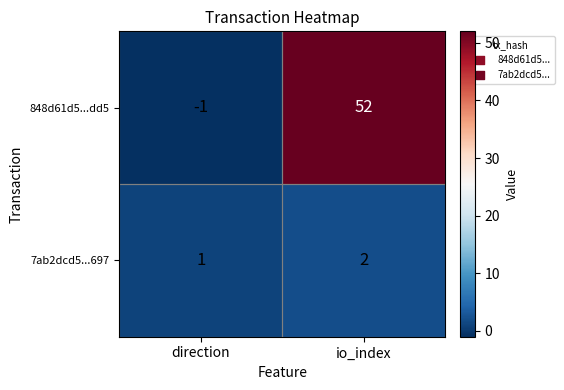

Count the number of categories in the chart.

2